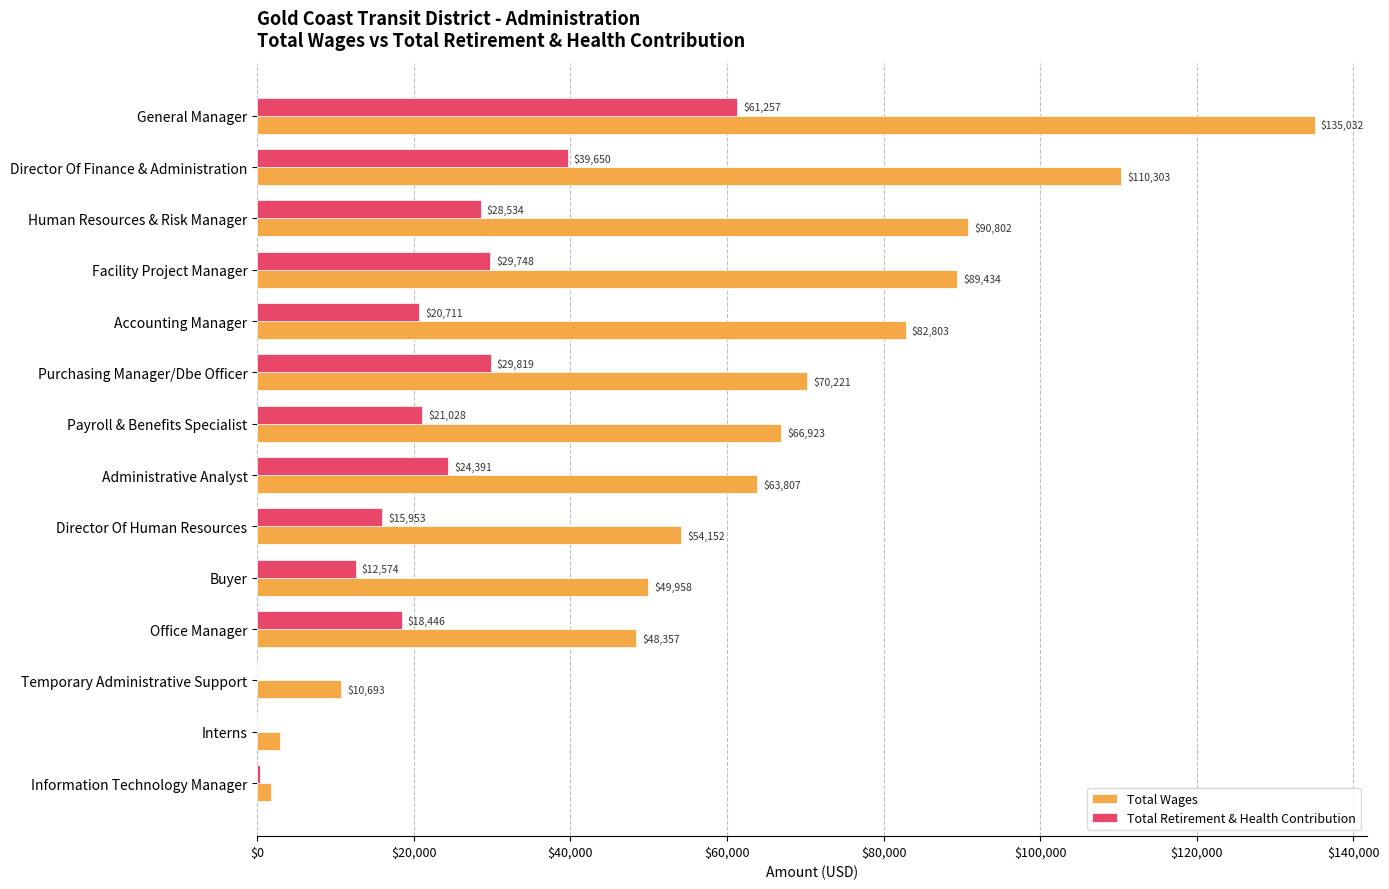

Which series has the widest spread of values?

Total Wages